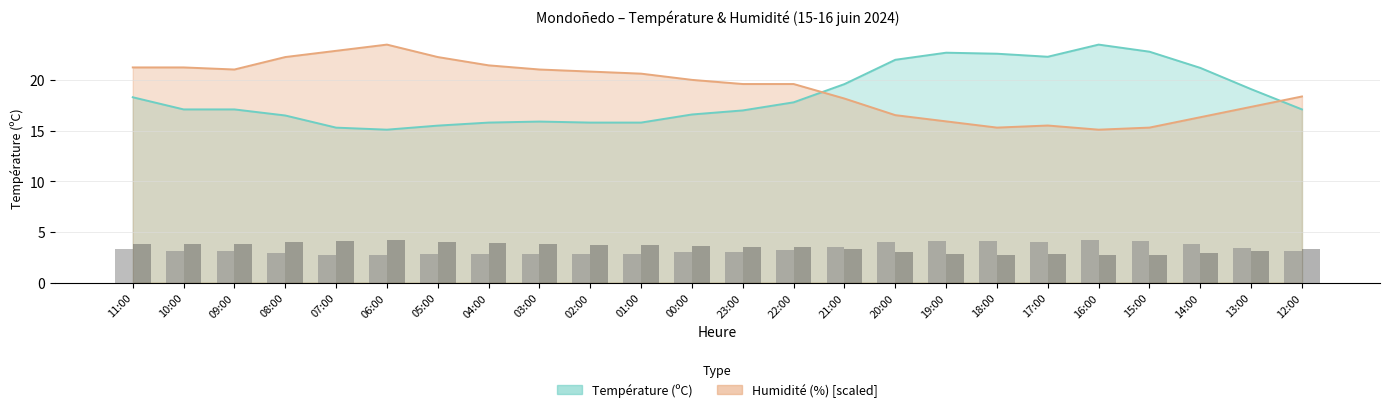

How many data points in Temp bar are above 3?

15